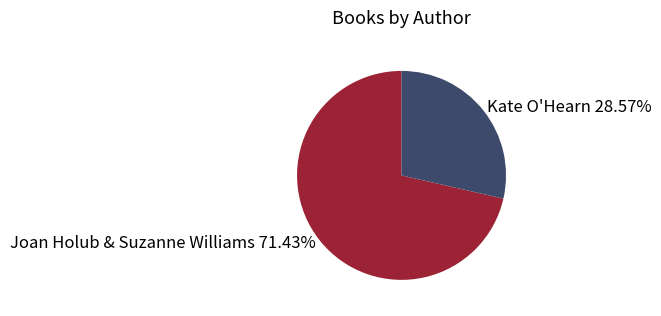

Count the number of slices in the pie.

2